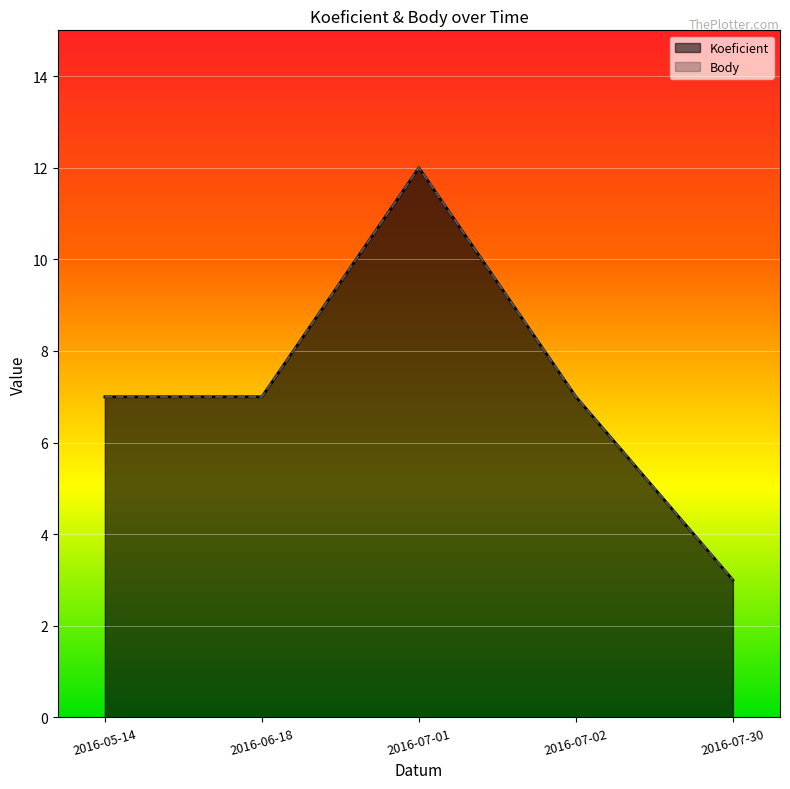

What is the label of the 2nd point from the left?

2016-06-18